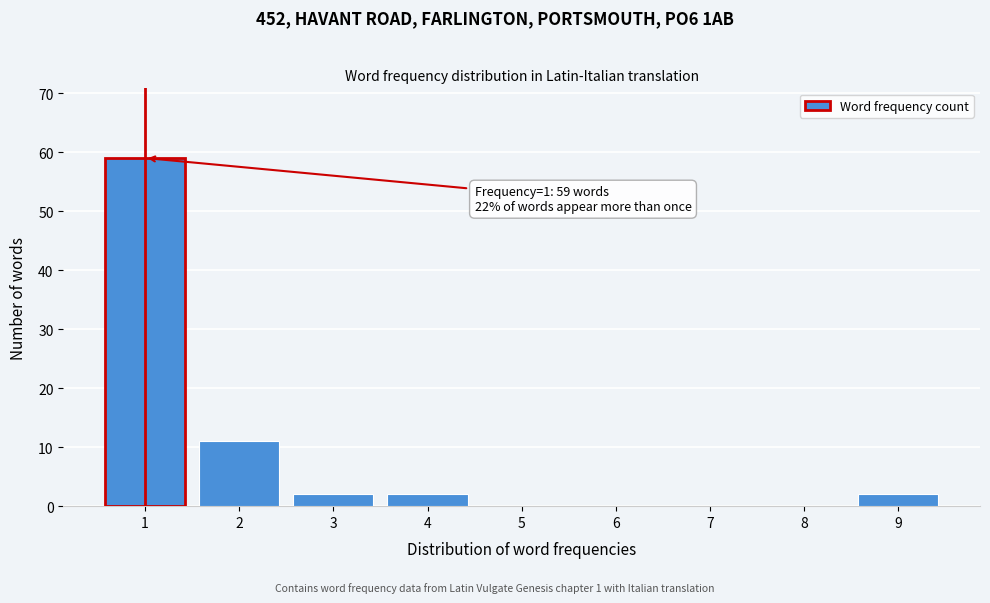

Which range on the x-axis has the tallest bar?

0.5 to 1.5